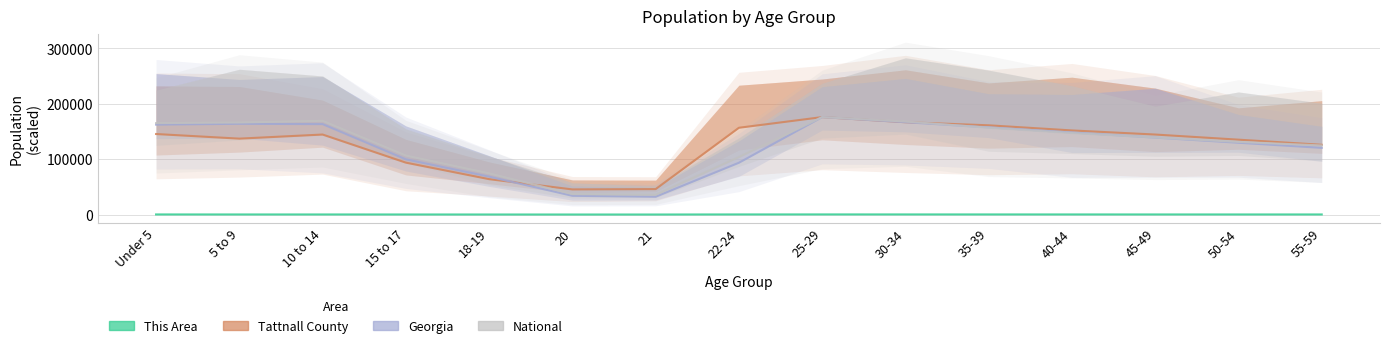

List the series in order of their peak value, highest first.

Georgia, Tattnall County, National, This Area